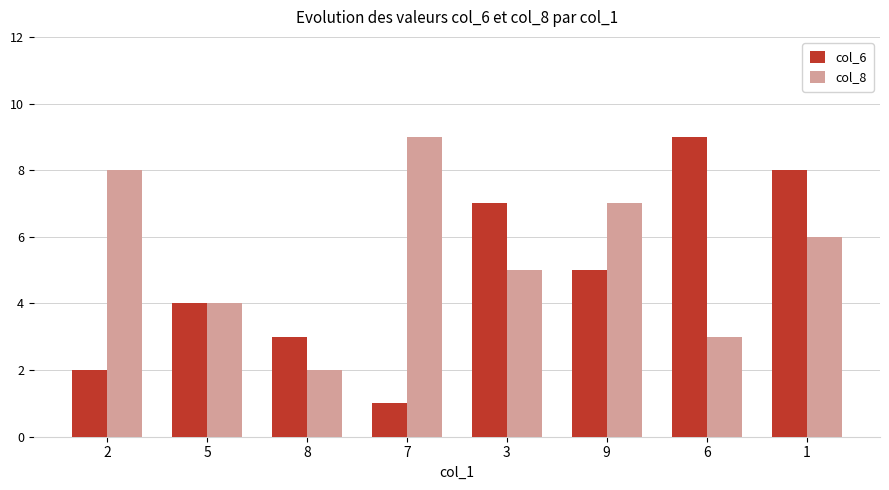

Reading left to right, what are all the values shown in this chart?

col_6: 2	4	3	1	7	5	9	8
col_8: 8	4	2	9	5	7	3	6